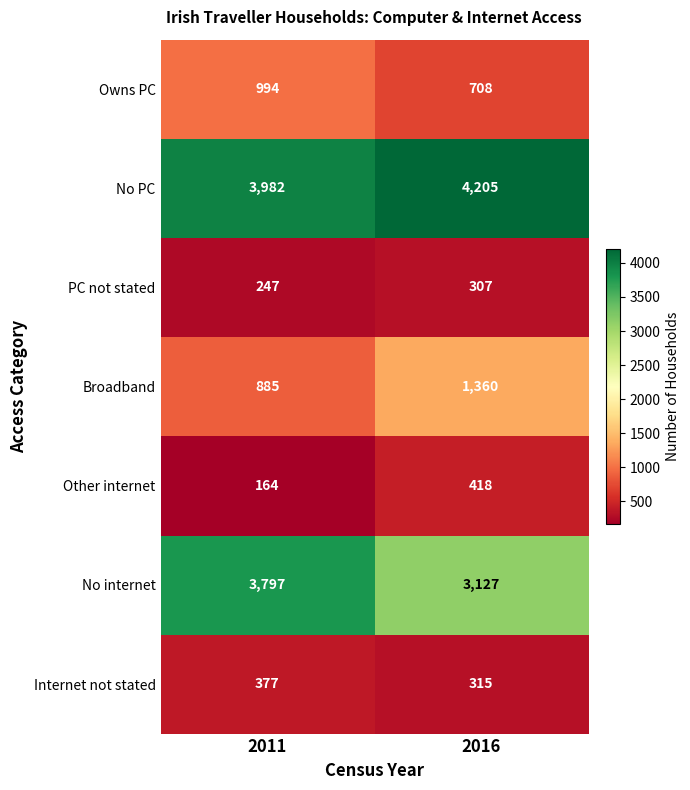

Read the No internet value at 2016.

3127